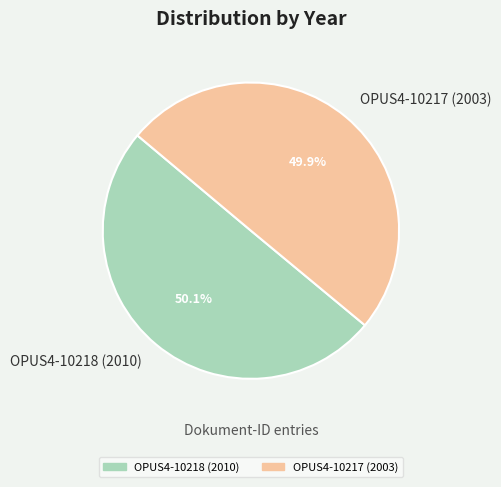

True or false: OPUS4-10218 (2010) accounts for 50% of the total.

True